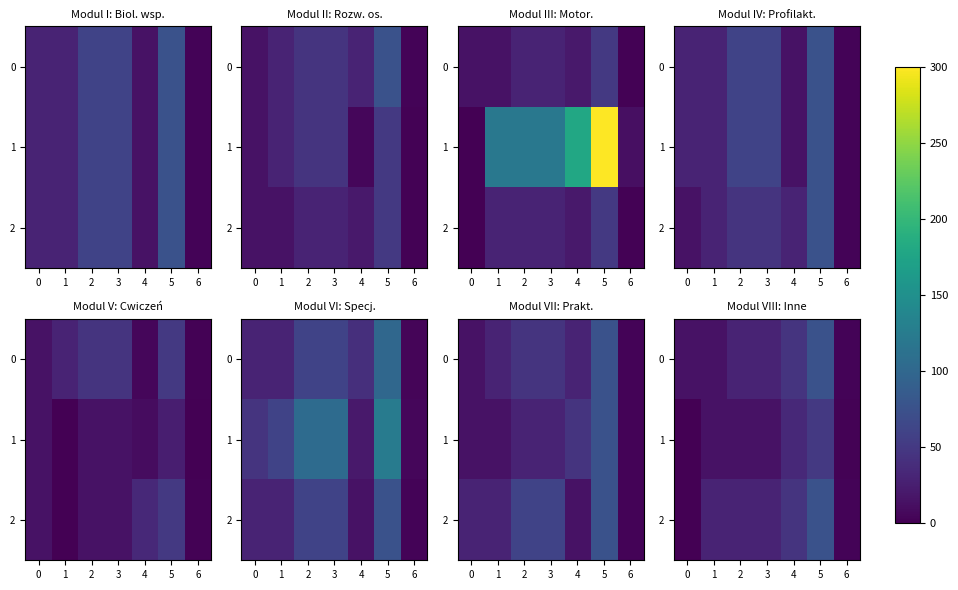

At which category is the sum across all series the highest?

5